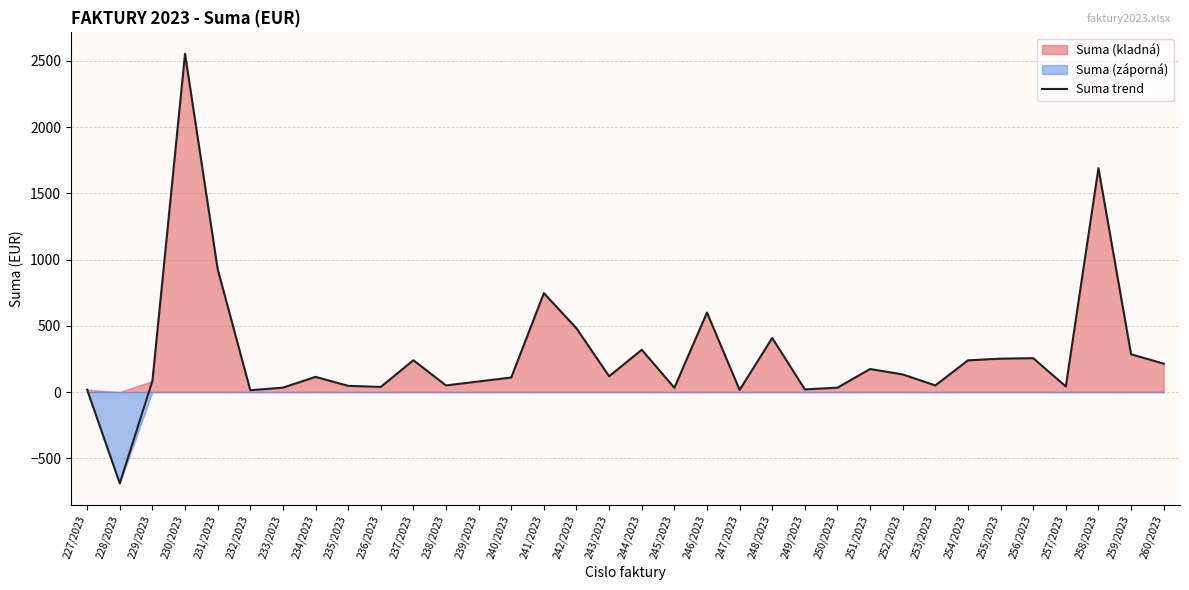

How many interior local valleys (lower than both neighbors) does the data have?

10